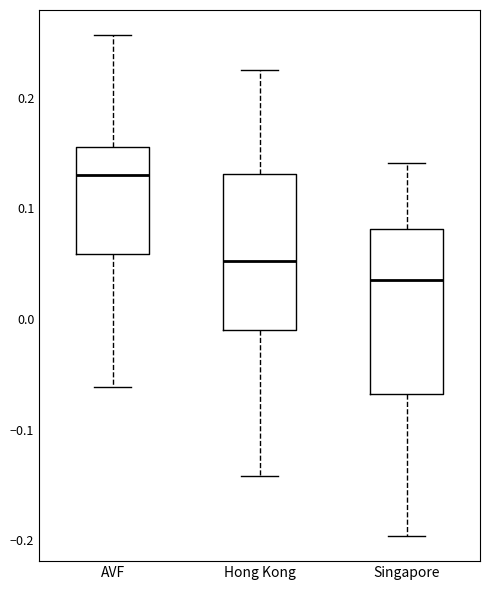

Reading left to right, transcribe this box plot: for each box, give where its median line is, the range the box spans, and where its two whiskers end, as read against the y-axis. The values are not printed on the chart, so give them approximately, as read against the axis.

AVF: median 0.13, box 0.06 to 0.16, whiskers -0.06 to 0.26
Hong Kong: median 0.05, box -0.01 to 0.13, whiskers -0.14 to 0.23
Singapore: median 0.04, box -0.07 to 0.08, whiskers -0.20 to 0.14